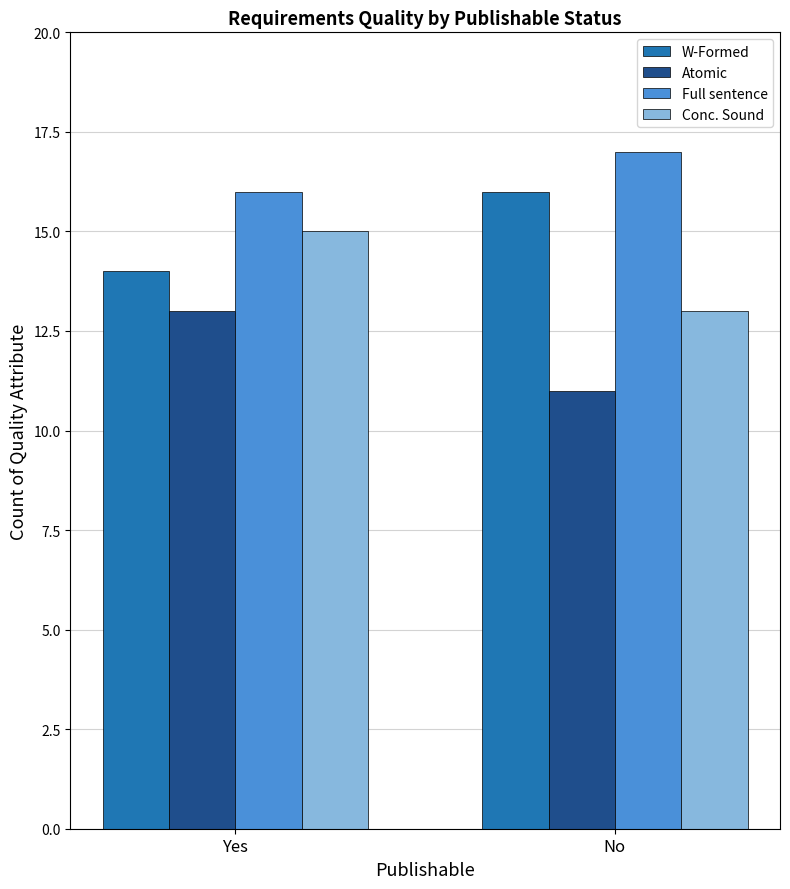

True or false: W-Formed has a value of 19 at Yes.

False